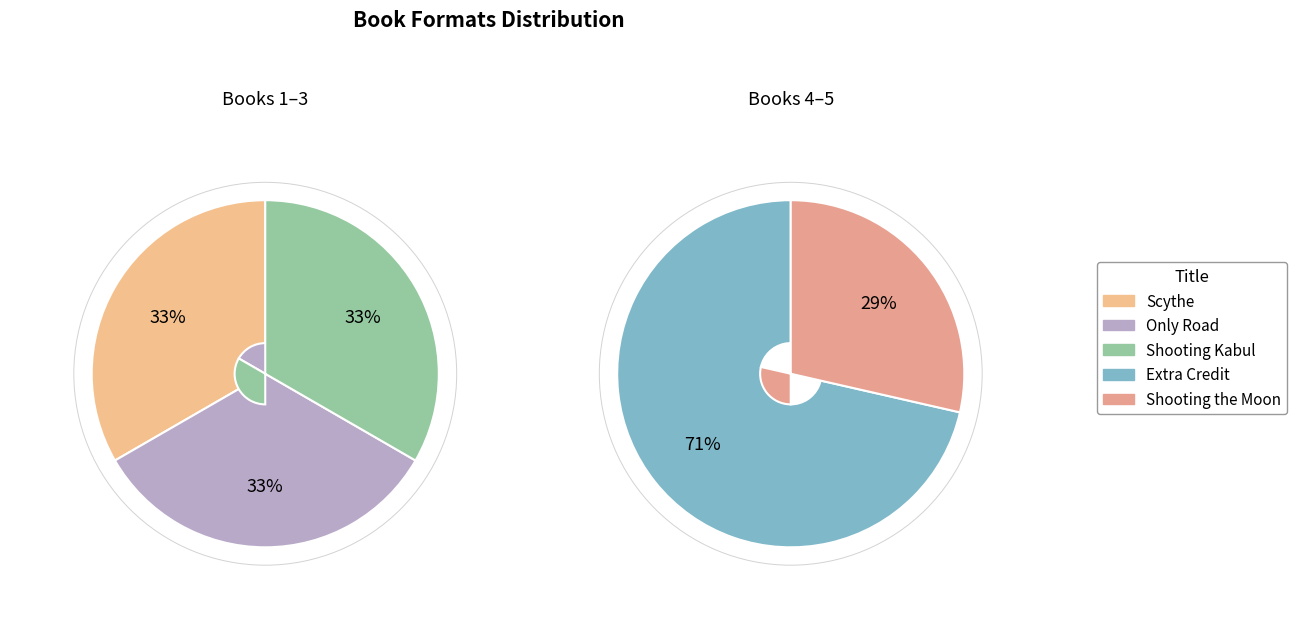

What portion of the pie excludes Only Road?

81.2%